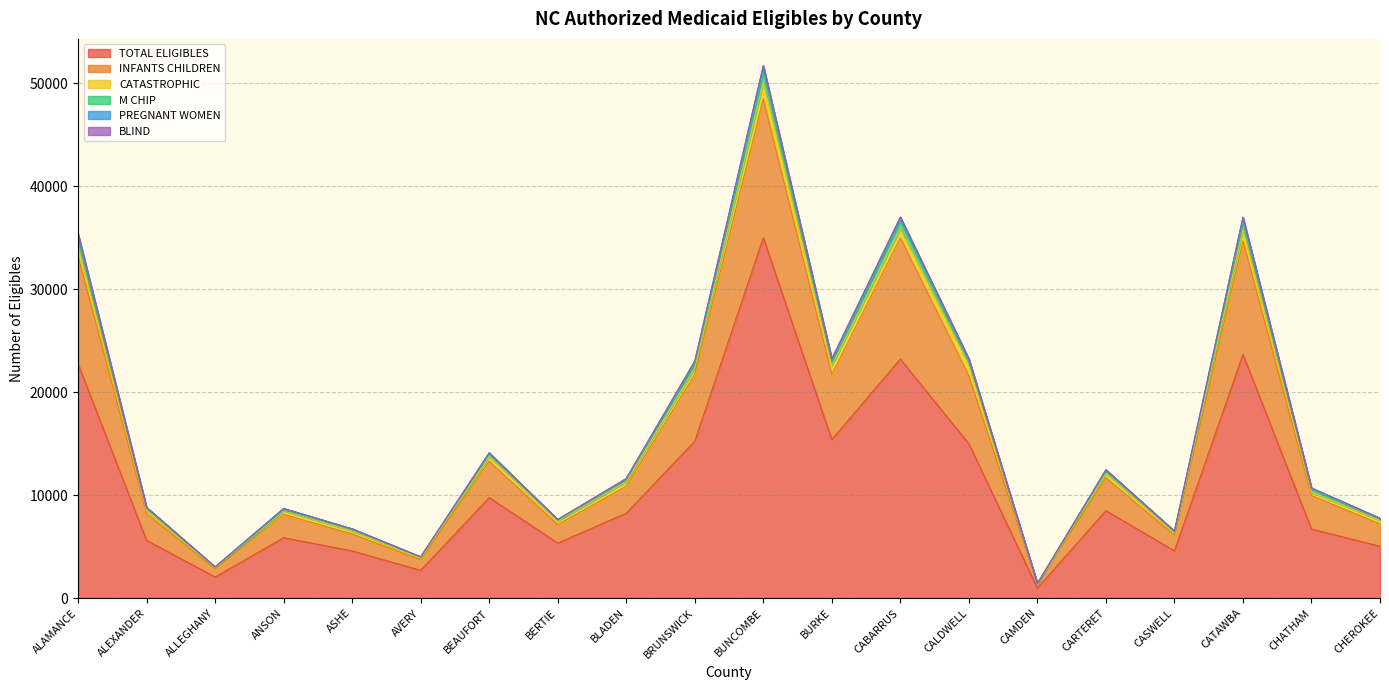

Between ALAMANCE and CABARRUS, which series saw the biggest shift?

INFANTS CHILDREN